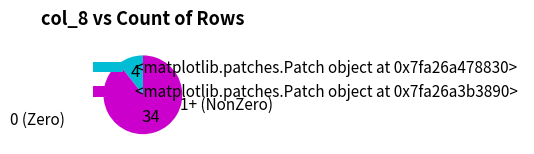

Count the number of slices in the pie.

2